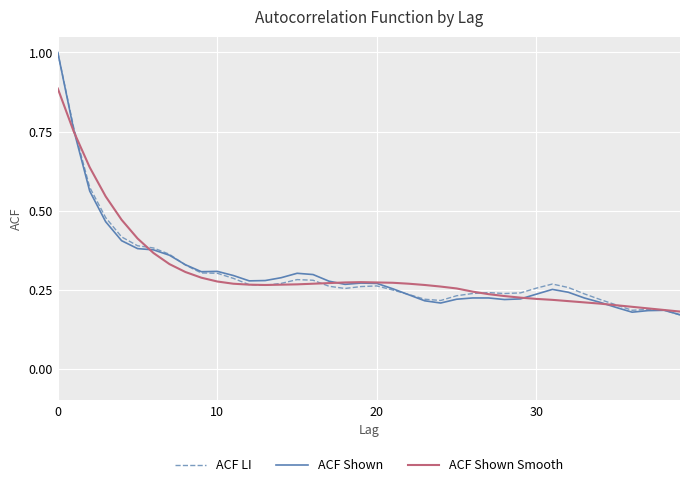

Is this an area chart (filled region under the line)?

No